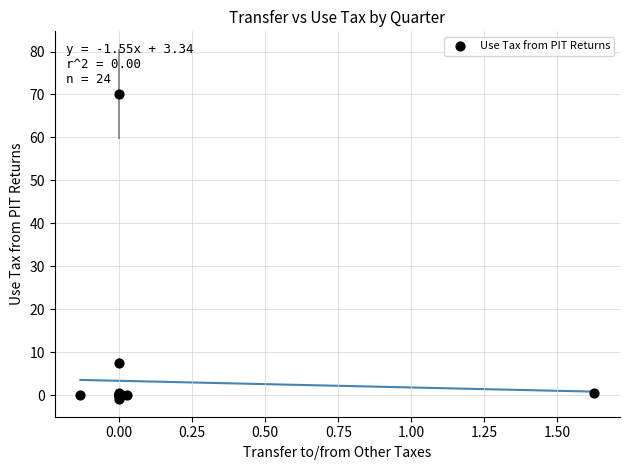

What Y value in the scatter plot is closest to 34?

7.6